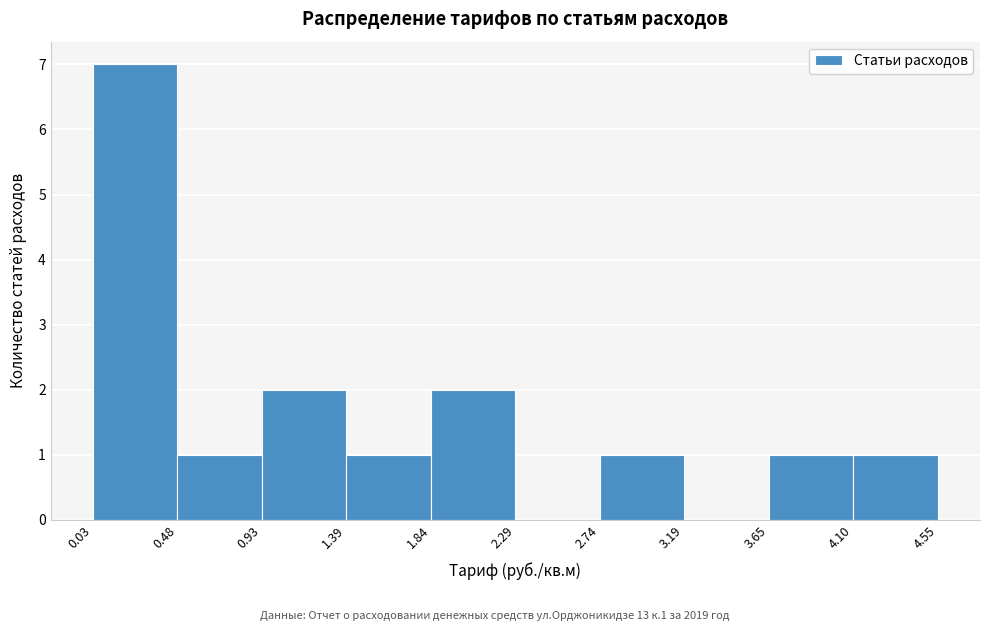

What is the height of the bar covering 2.74 to 3.19 on the x-axis? The values are not printed on the chart, so give them approximately, as read against the axis.

1